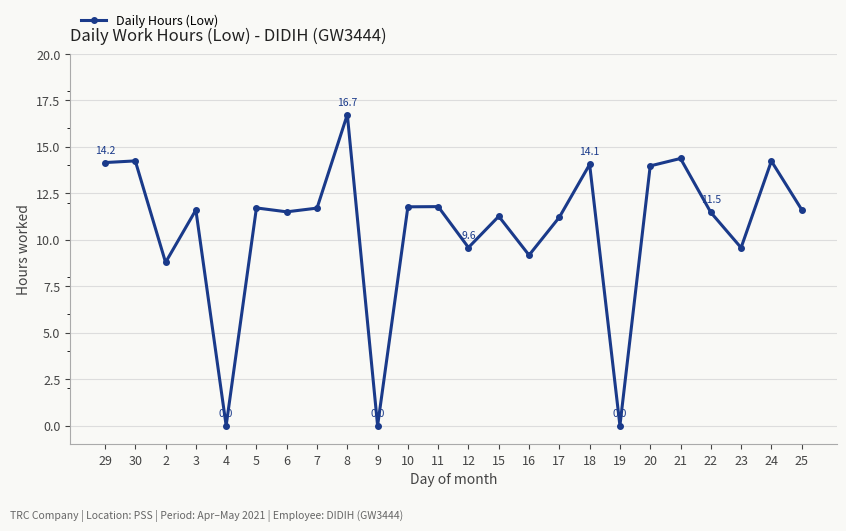

At which label does the data first exceed 11?

29